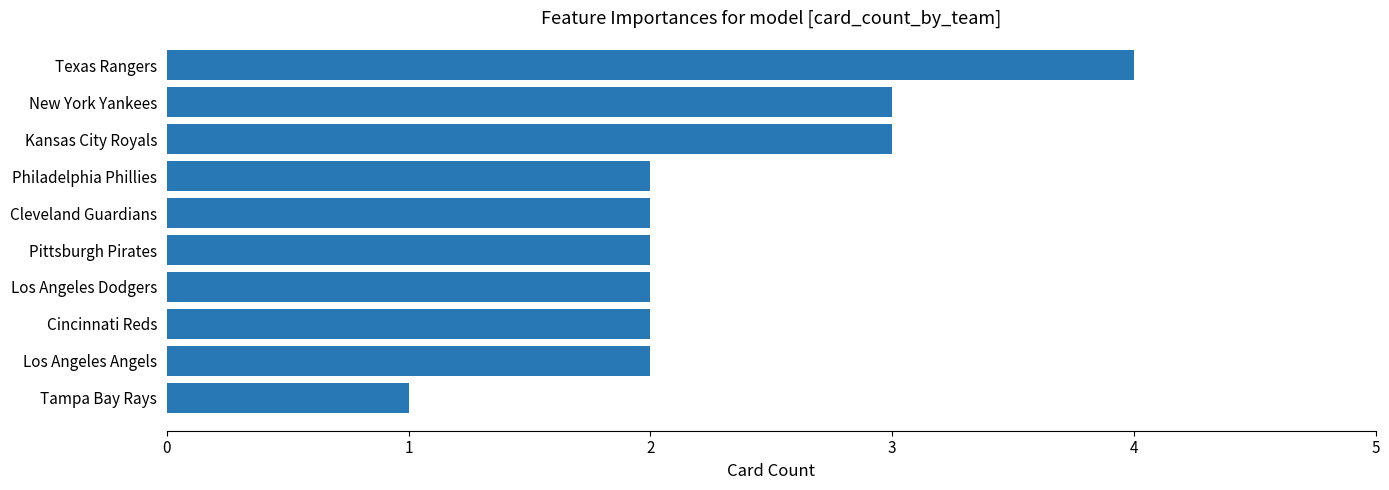

What is the smallest value displayed?

1